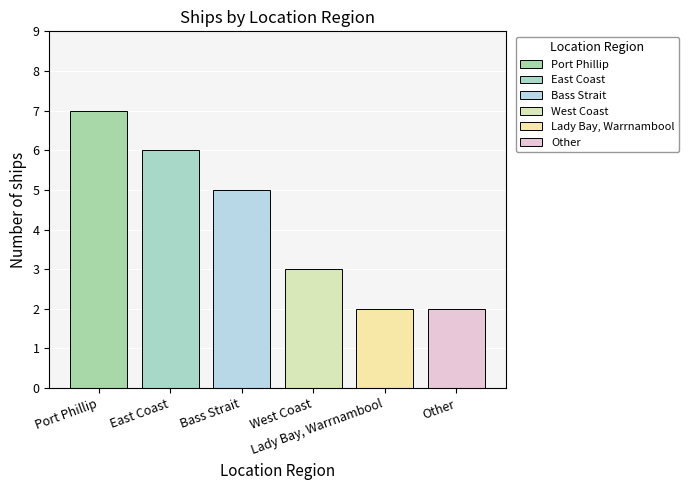

What is the maximum value shown in the chart?

7